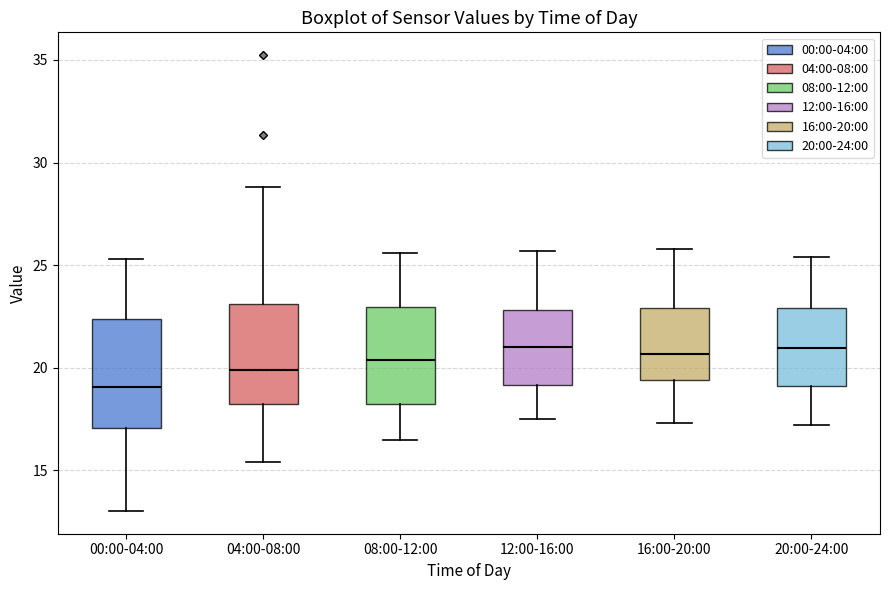

Reading left to right, read every box against the y-axis: the position of its median line, the range the box covers, and the ends of its whiskers. The values are not printed on the chart, so give them approximately, as read against the axis.

00:00-04:00: median 19.0, box 17.0 to 22.5, whiskers 13.0 to 25.5
04:00-08:00: median 20.0, box 18.0 to 23.0, whiskers 15.5 to 29.0
08:00-12:00: median 20.5, box 18.5 to 23.0, whiskers 16.5 to 25.5
12:00-16:00: median 21.0, box 19.0 to 23.0, whiskers 17.5 to 25.5
16:00-20:00: median 20.5, box 19.5 to 23.0, whiskers 17.5 to 26.0
20:00-24:00: median 21.0, box 19.0 to 23.0, whiskers 17.0 to 25.5